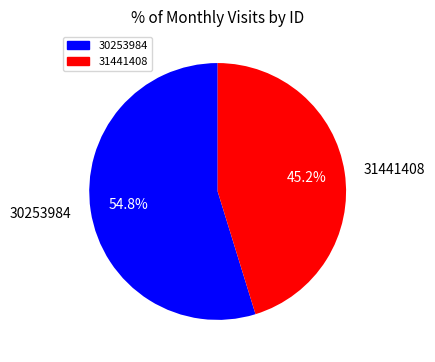

To the nearest percent, what is the difference between the 31441408 and 30253984 slice percentages?

10%